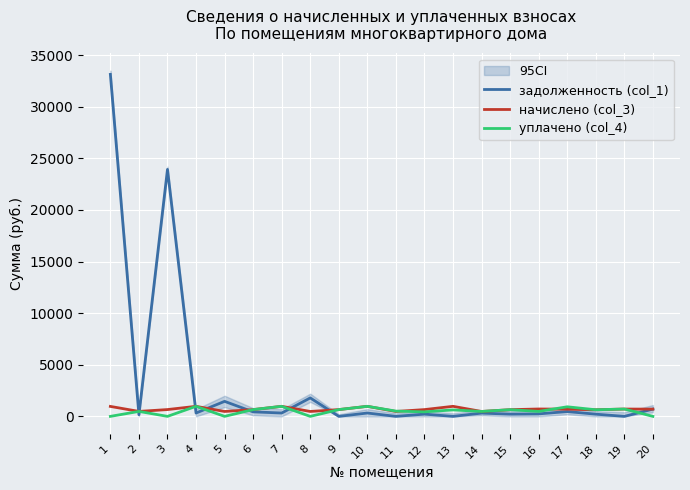

What value does the начислено (col_3) series have at 11?

475.4